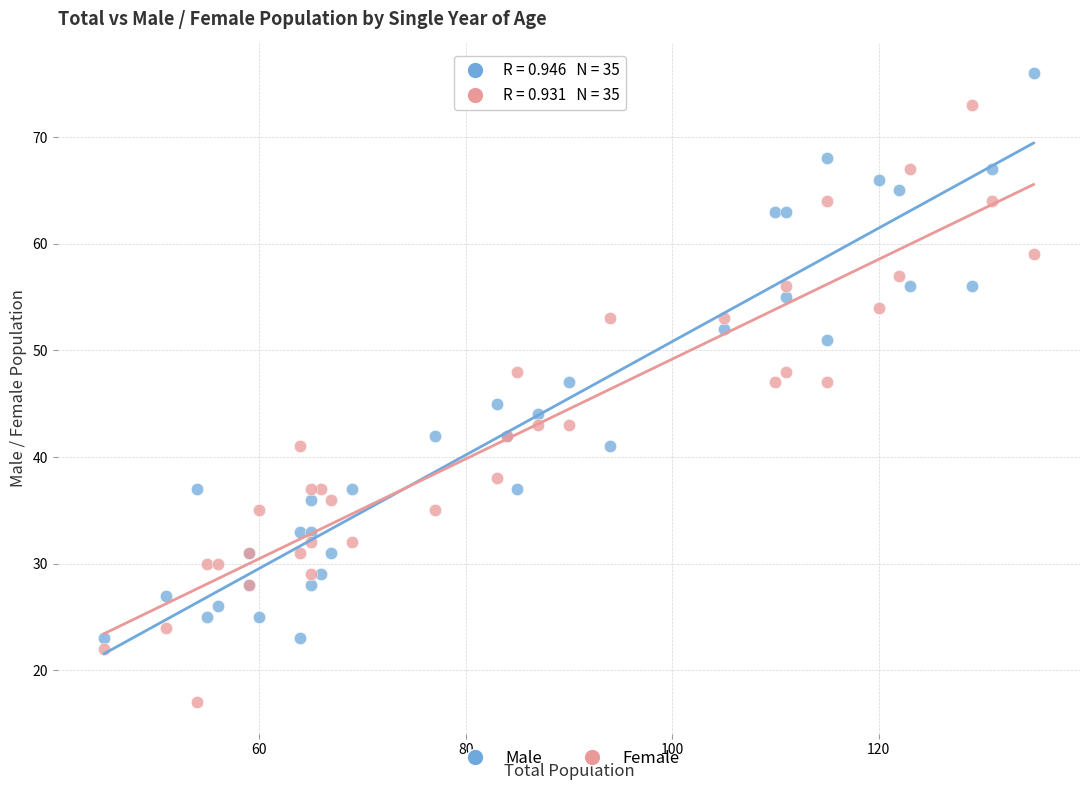

What is the X range (max minus min) for the scatter plot?

90